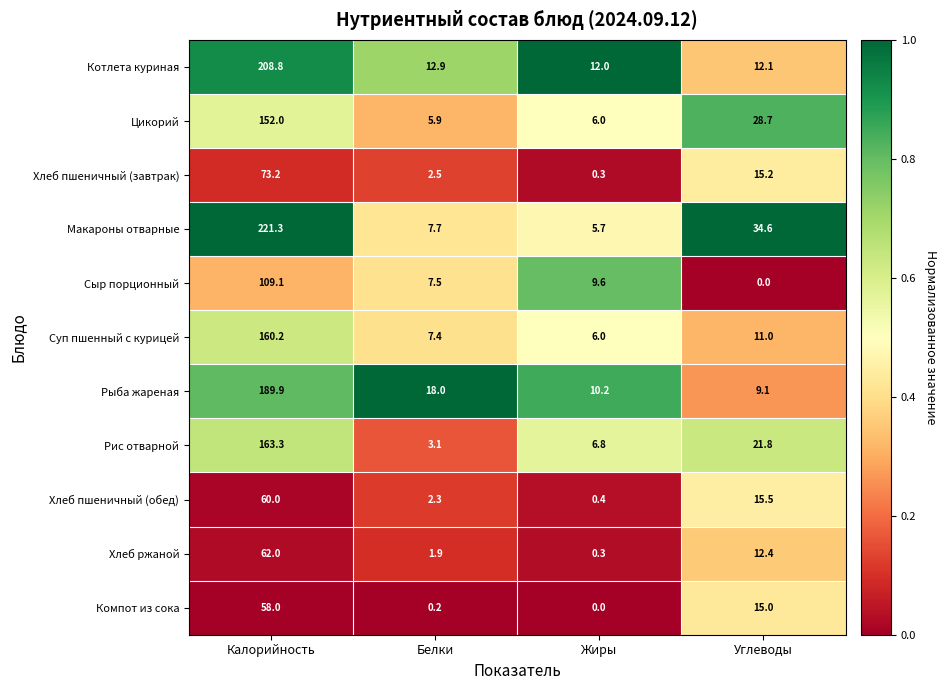

At which category is the sum across all series the highest?

Калорийность